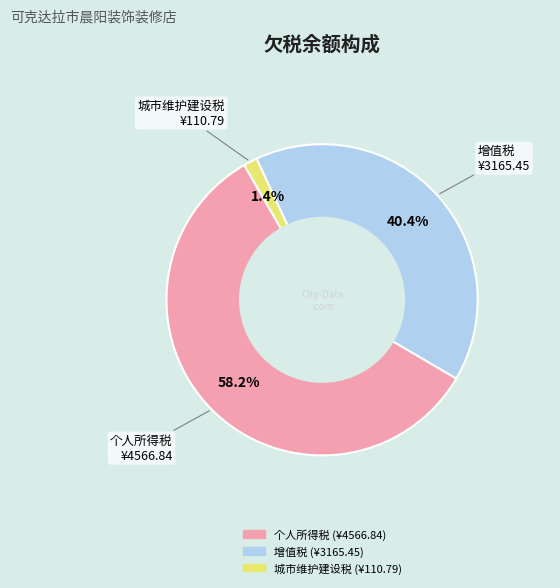

Which category accounts for the majority?

个人所得税